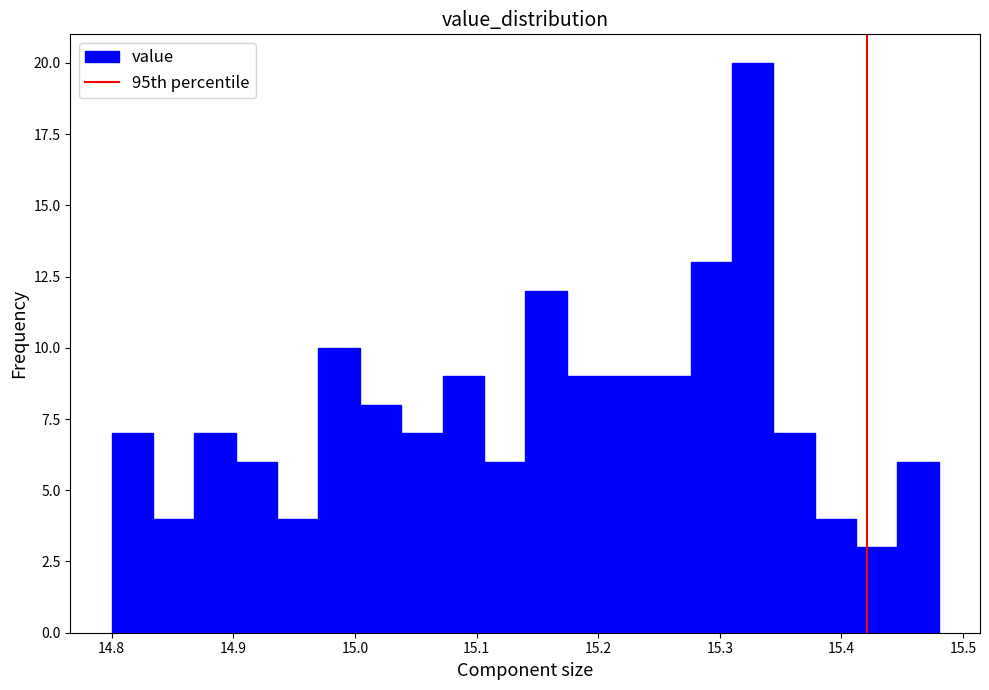

Read against the x-axis, roughly where is the centre of the tallest bar?

15.33